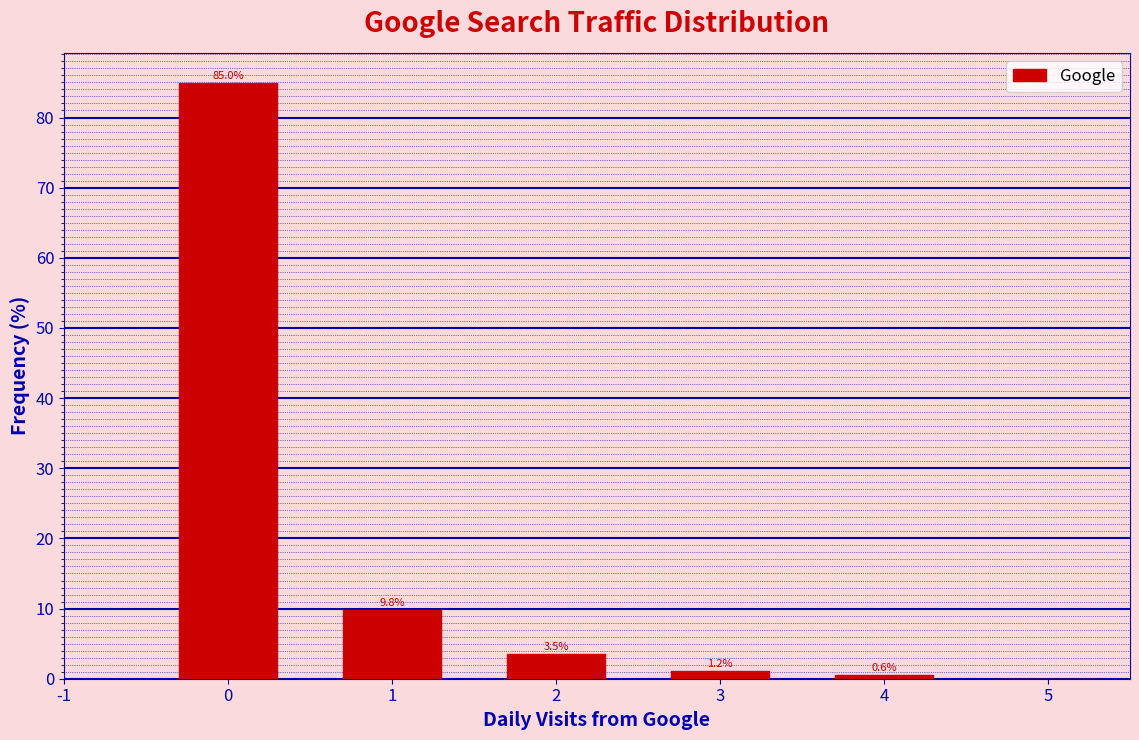

Over which range of the x-axis is the bar tallest?

-0.5 to 0.5